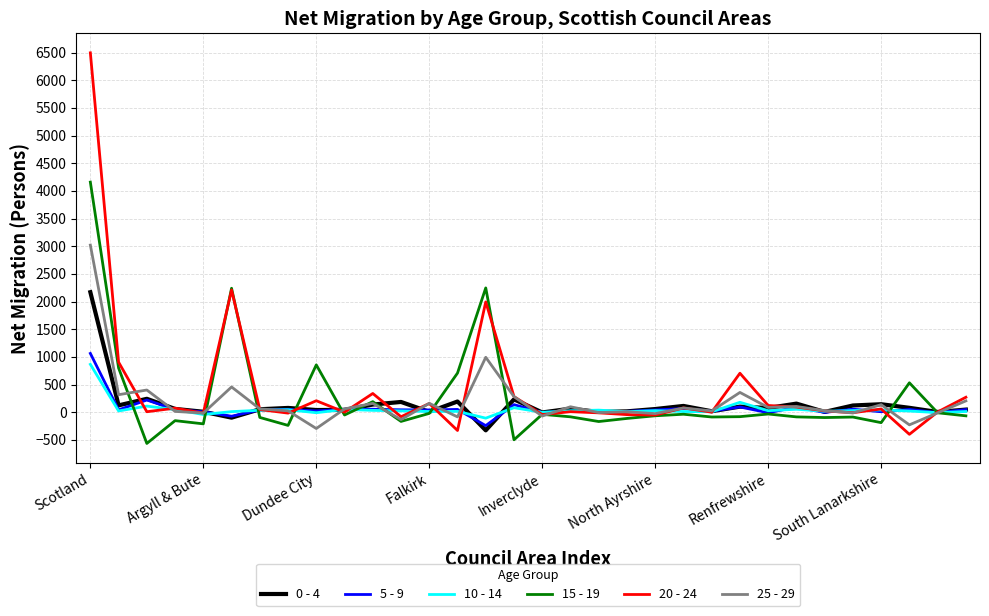

Which series has the largest range (max minus min)?

20 - 24